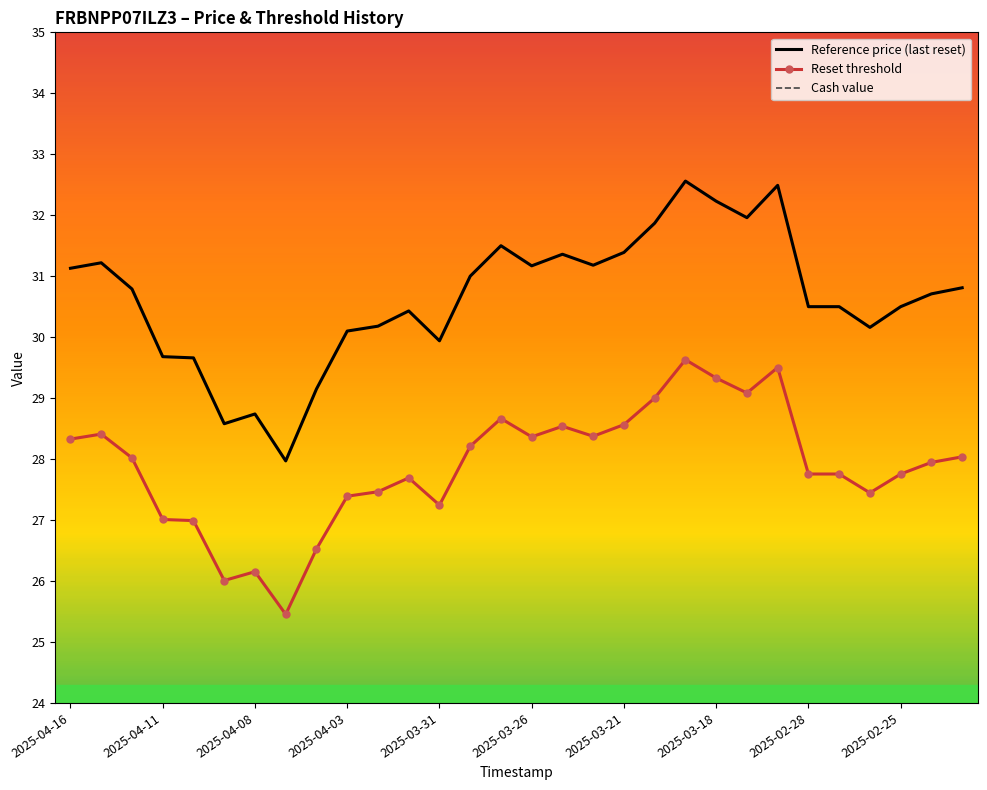

The value of Reference price (last reset) at 2025-04-16 is 49.5. True or false?

False